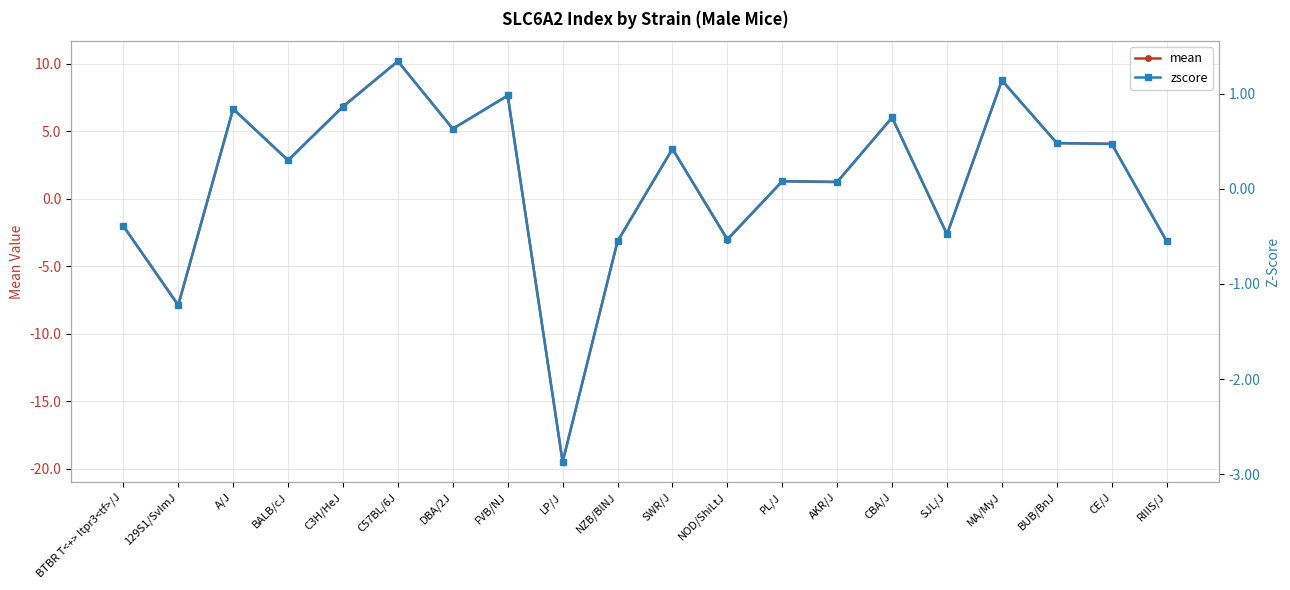

At which category does the chart reach its peak across all series?

C57BL/6J